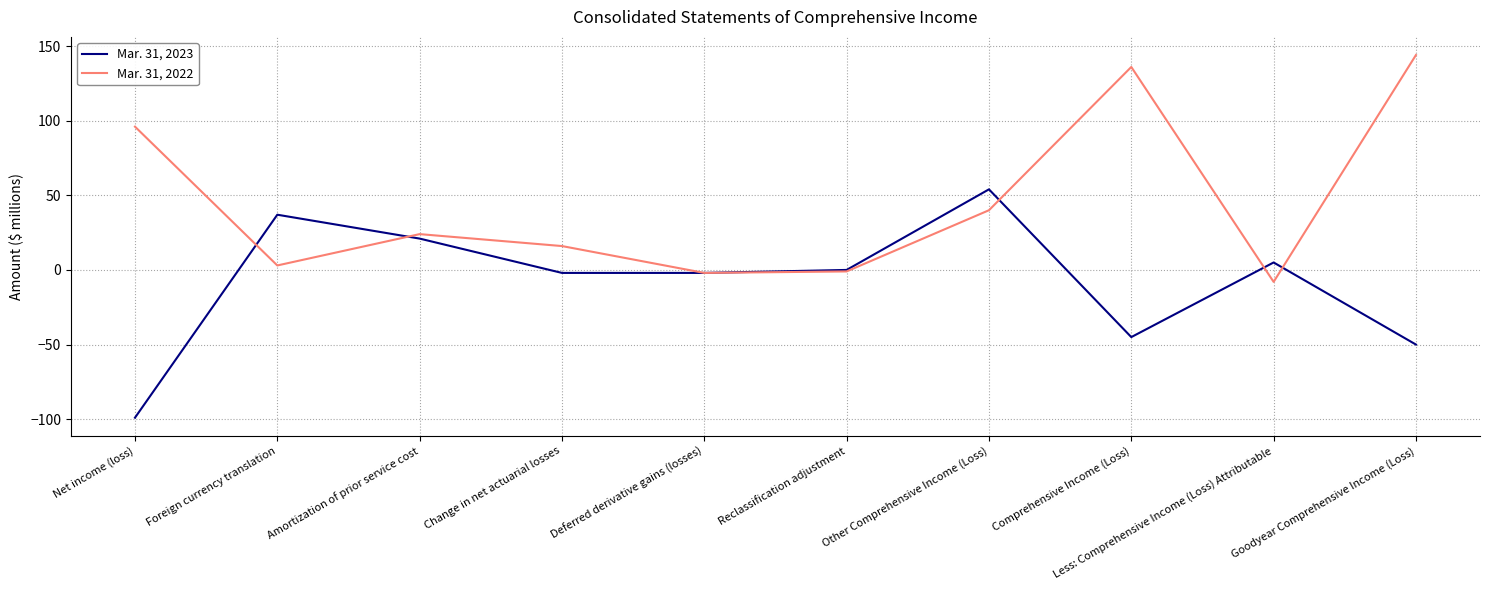

List the series in order of their peak value, highest first.

Mar. 31, 2022, Mar. 31, 2023